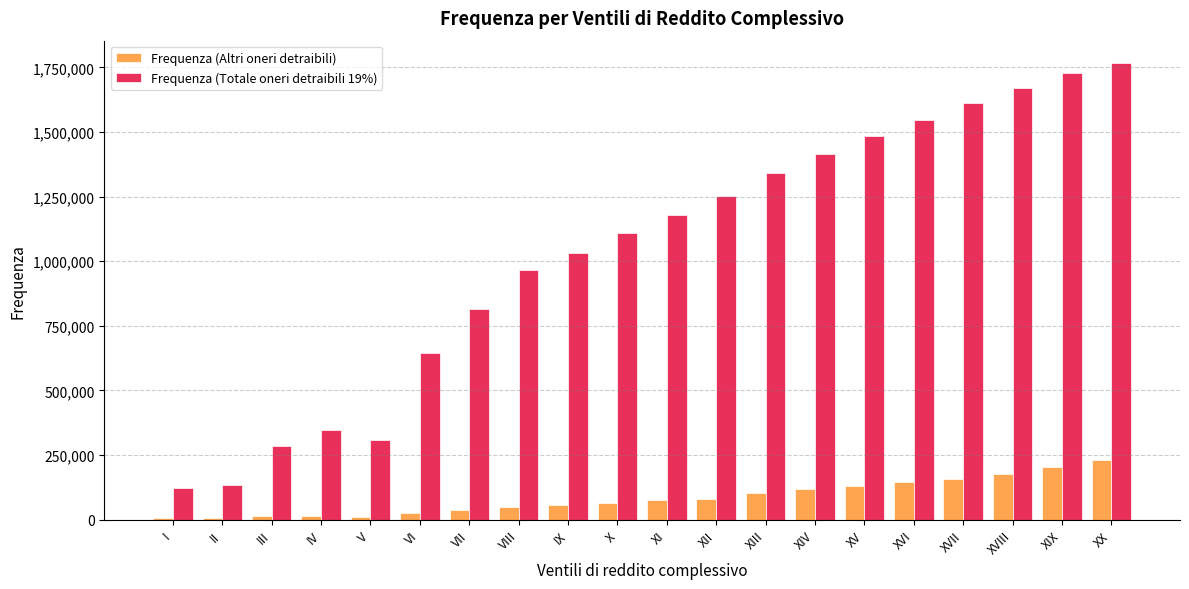

Is it true that Frequenza (Altri oneri detraibili) equals 144659 at XVI?

True